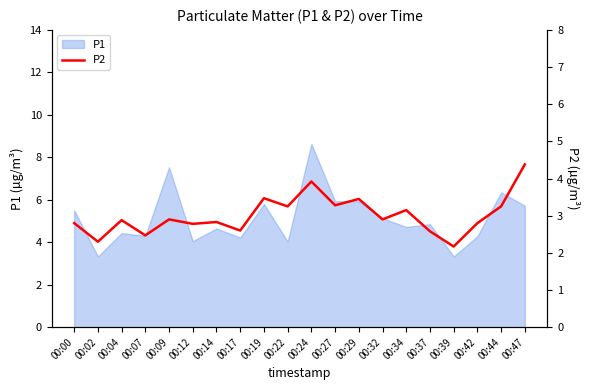

Where is the data nearest to the value 3?

00:09